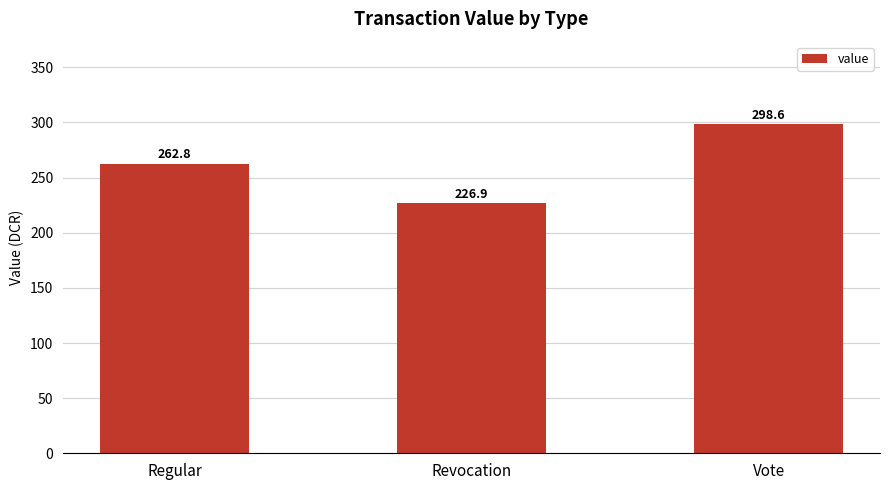

What is the maximum value shown in the chart?

298.6